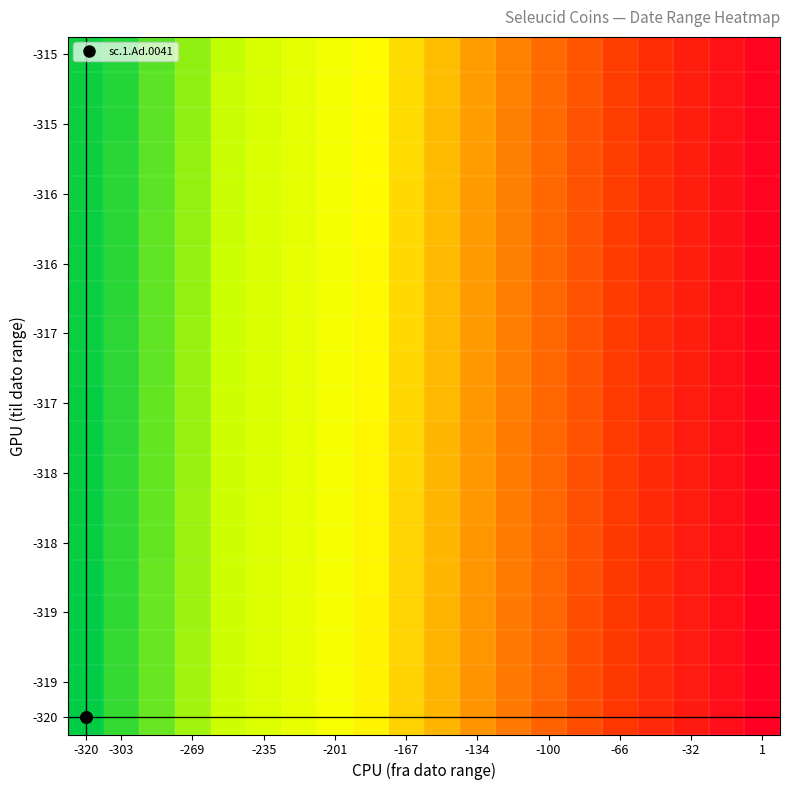

How many categories are shown in the chart?

20